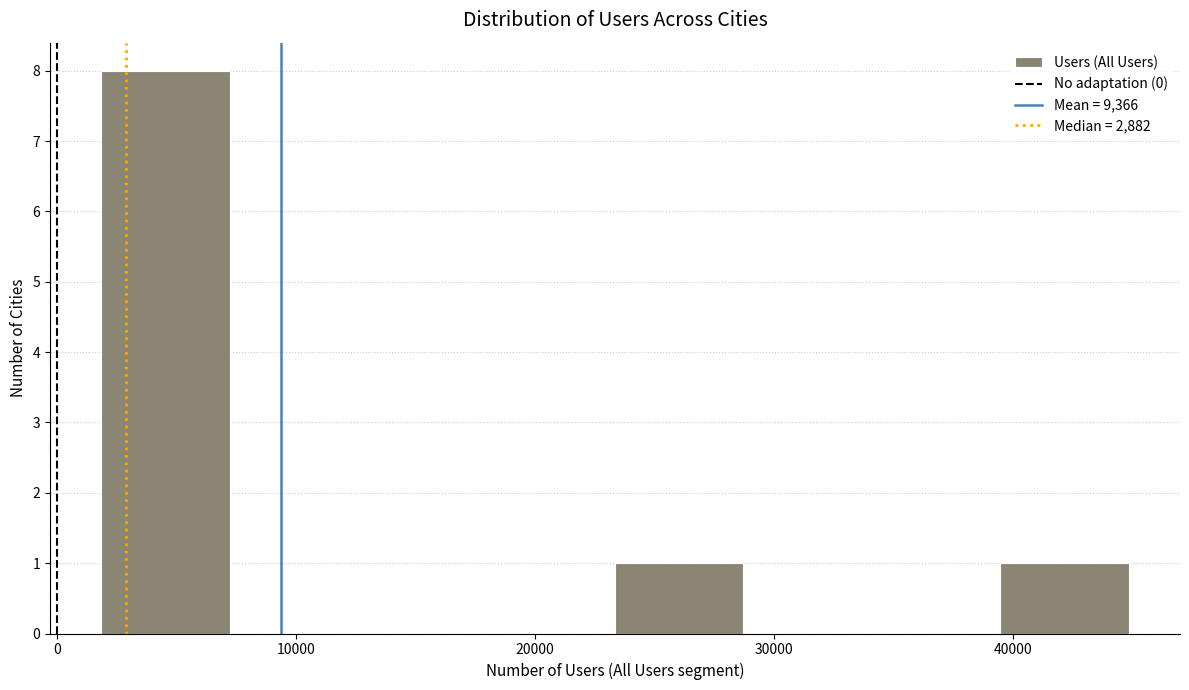

Reading left to right, transcribe this chart: for each bar, give the range it covers on the x-axis and its height. Neither the bar edges nor the heights are printed on the chart, so give them approximately, as read against the axes.

2000 to 7000: 8
7000 to 13000: 0
13000 to 18000: 0
18000 to 23000: 0
23000 to 29000: 1
29000 to 34000: 0
34000 to 39000: 0
39000 to 45000: 1